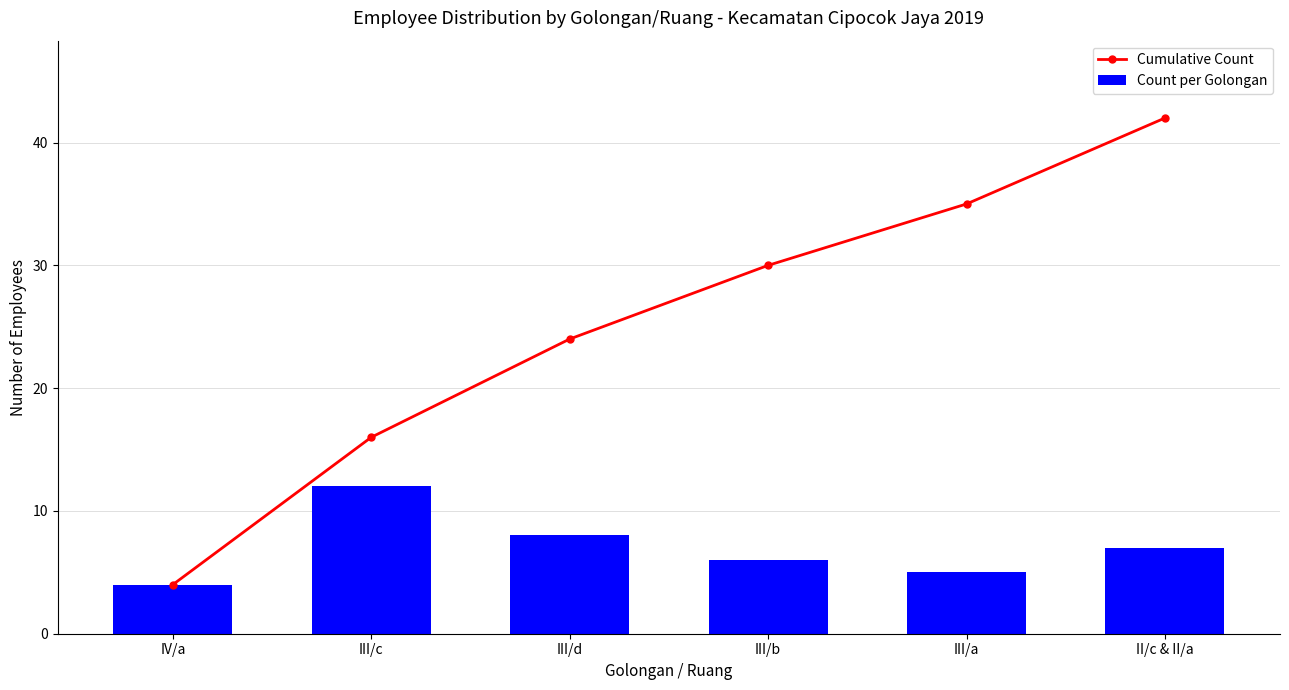

At how many categories does at least one series exceed 36?

1